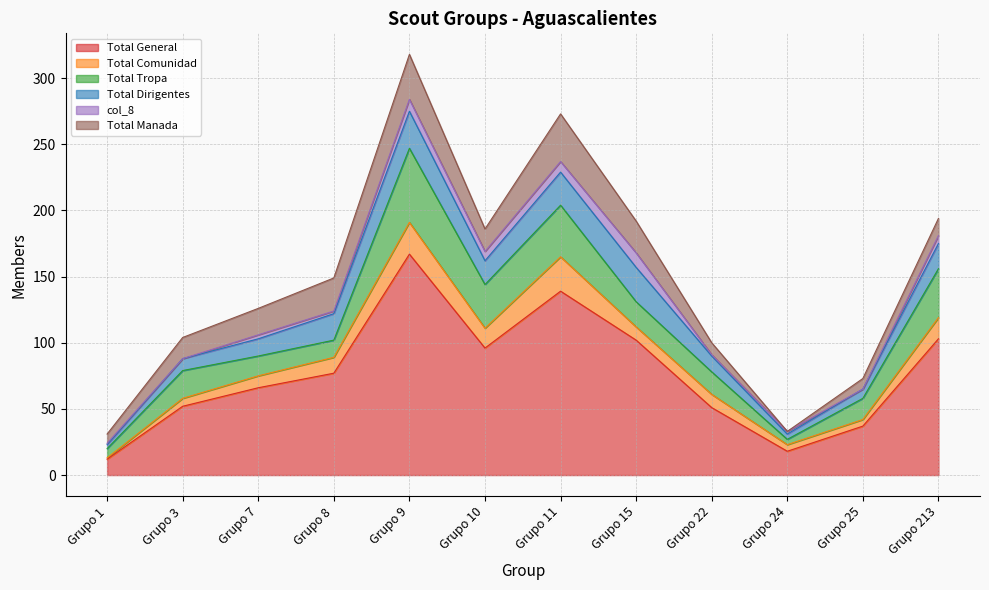

At which label does Total Comunidad first exceed 10?

Grupo 8